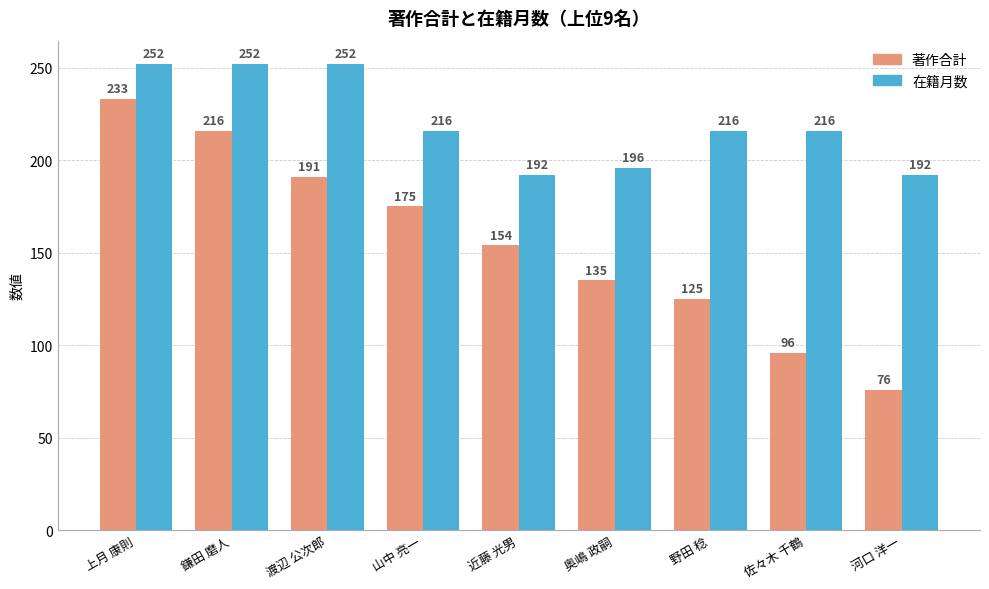

True or false: 著作合計 has a value of 76 at 河口 洋一.

True